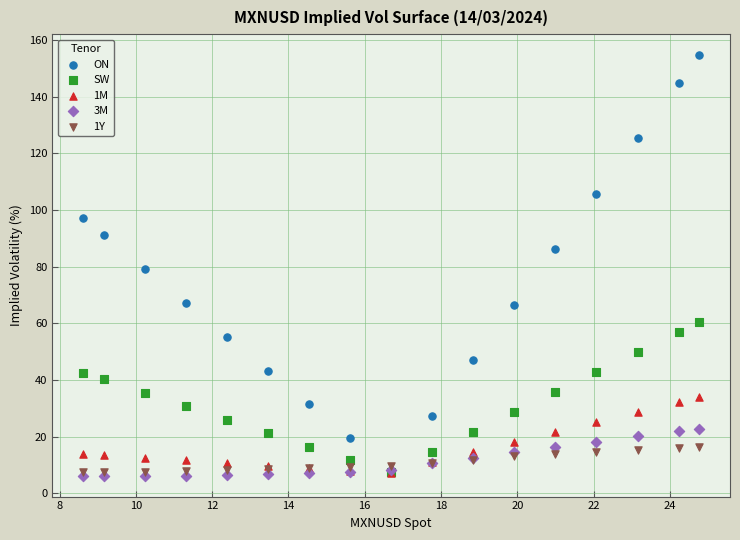

In the ON series, what Y value is closest to 81?

79.1